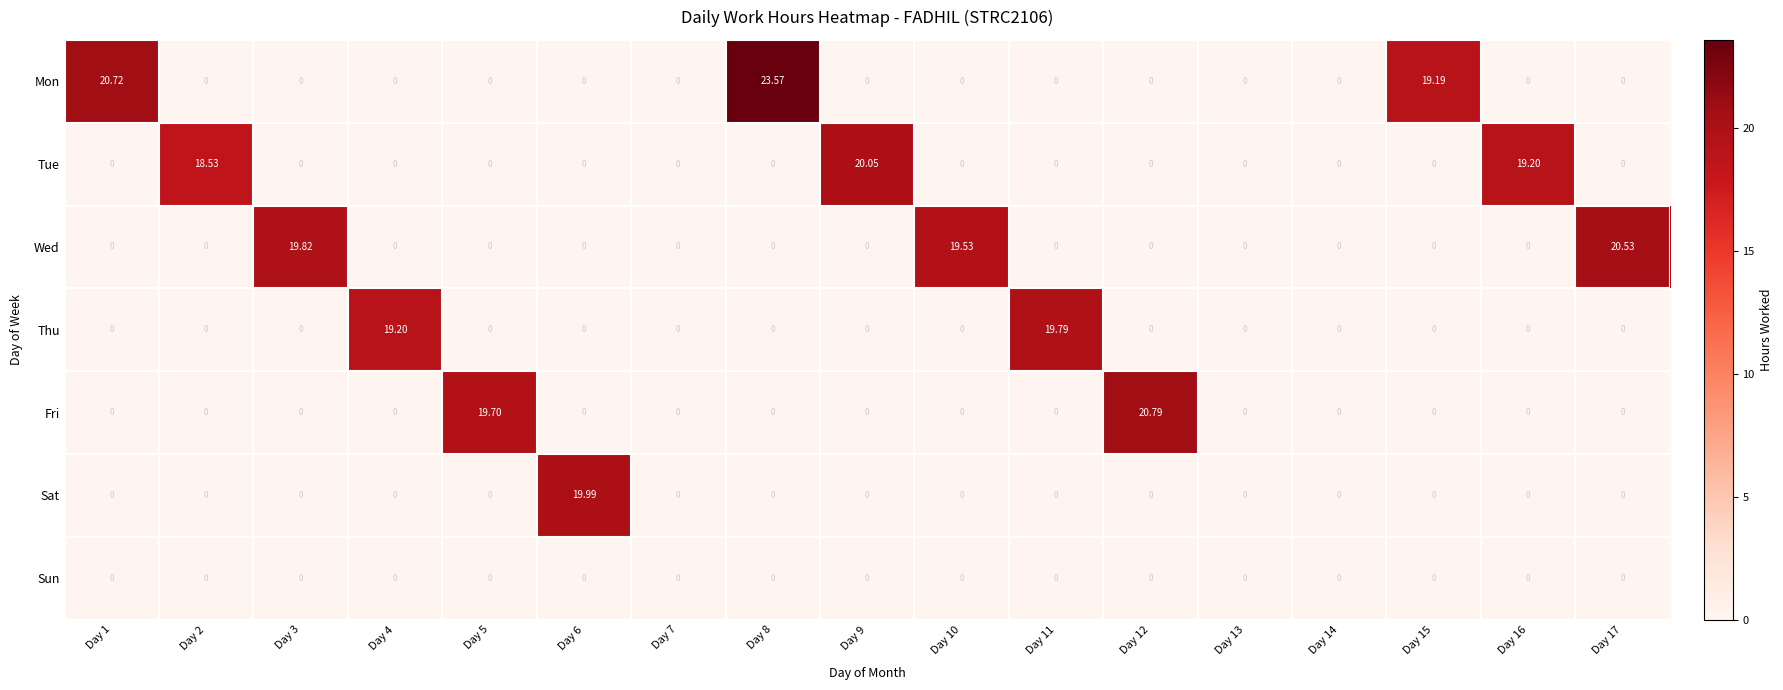

What is the spread (max minus min) of values at Day 5?

19.7